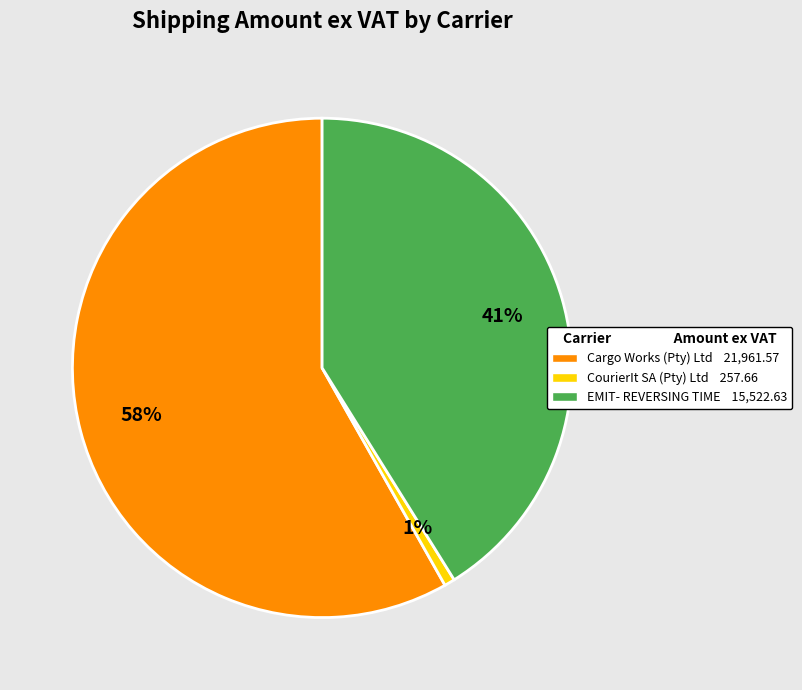

To the nearest percent, what is the combined percentage of CourierIt SA (Pty) Ltd and EMIT- REVERSING TIME?

42%